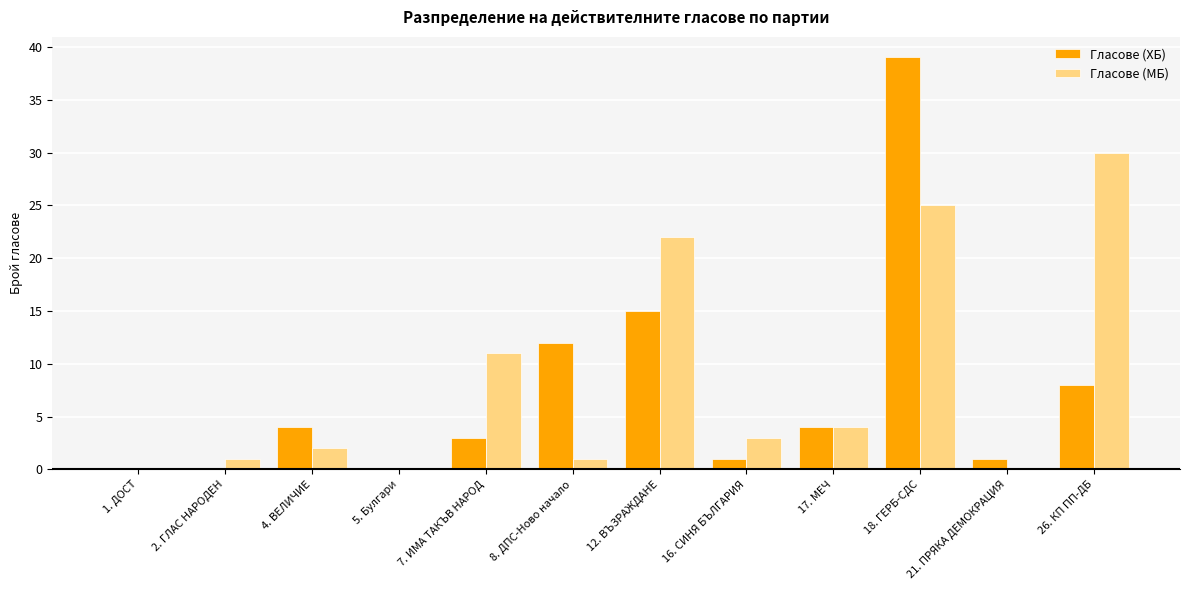

What is the total value across all series at 7. ИМА ТАКЪВ НАРОД?

14